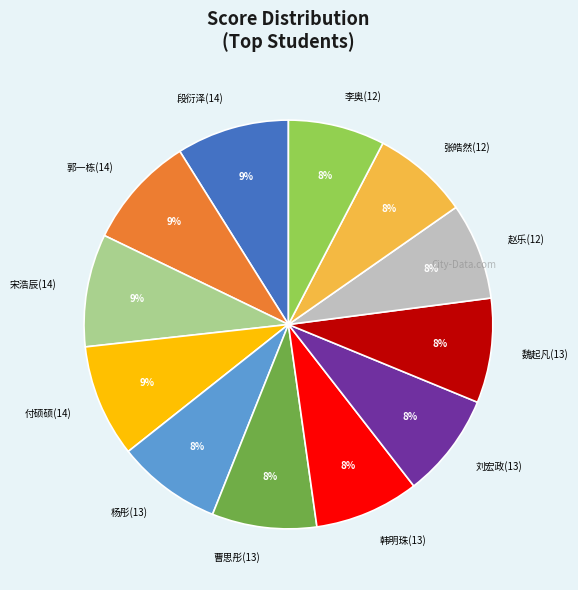

What is the ratio of the value at 付硕硕(14) to the value at 刘宏政(13)?

1.1